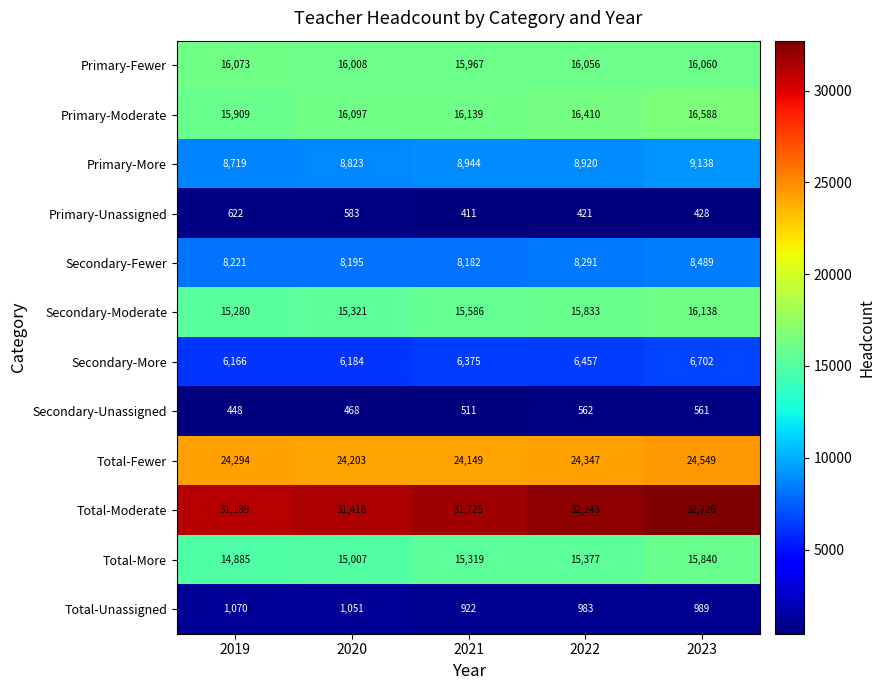

List the labels in order of Primary-Fewer value, largest first.

2019, 2023, 2022, 2020, 2021